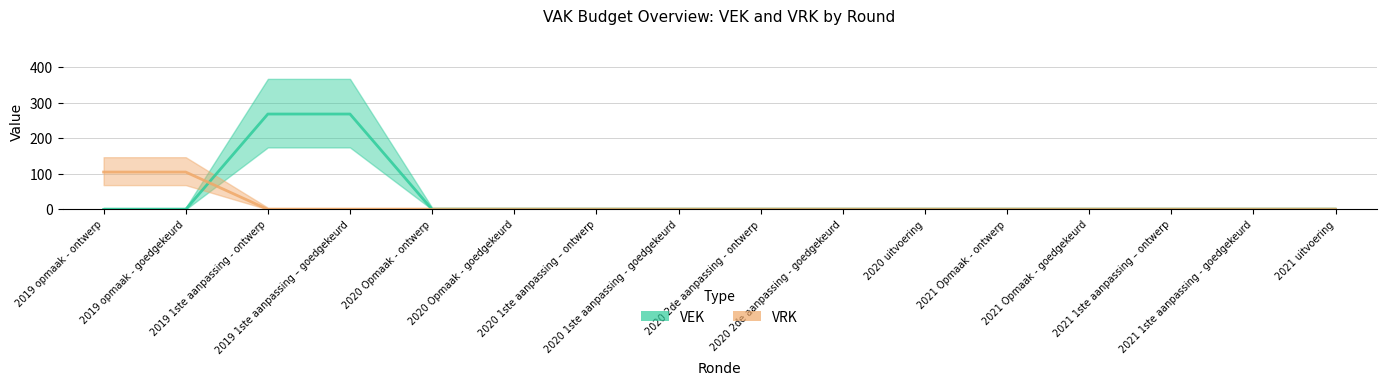

What is the label of the 8th point from the right?

2020 2de aanpassing - ontwerp